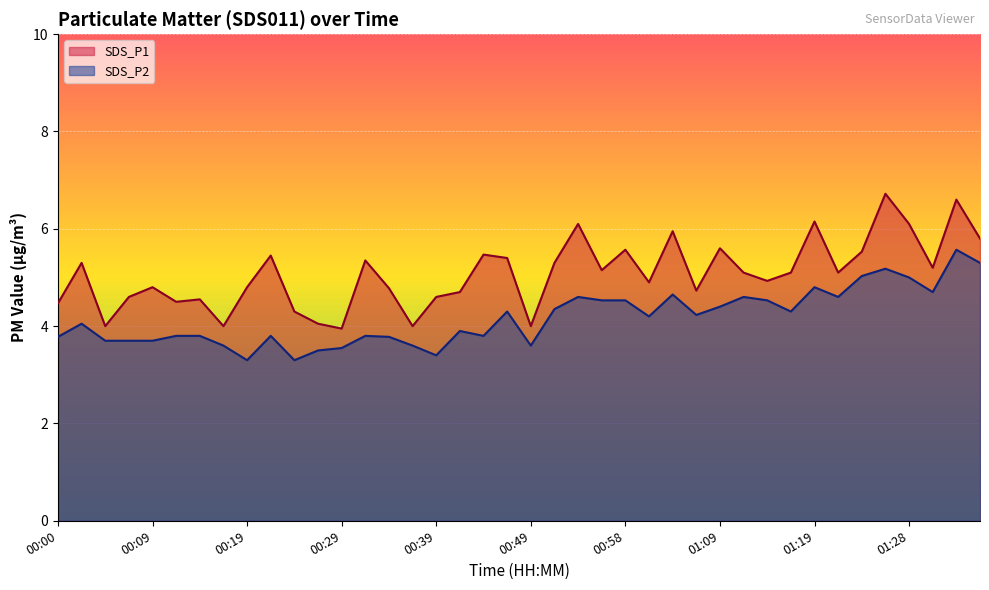

Between 01:06 and 01:14, which series saw the biggest shift?

SDS_P2